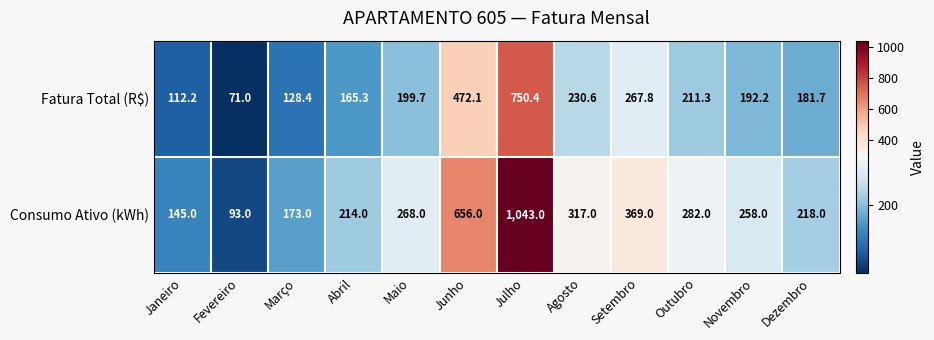

Which series has the widest spread of values?

Consumo Ativo (kWh)